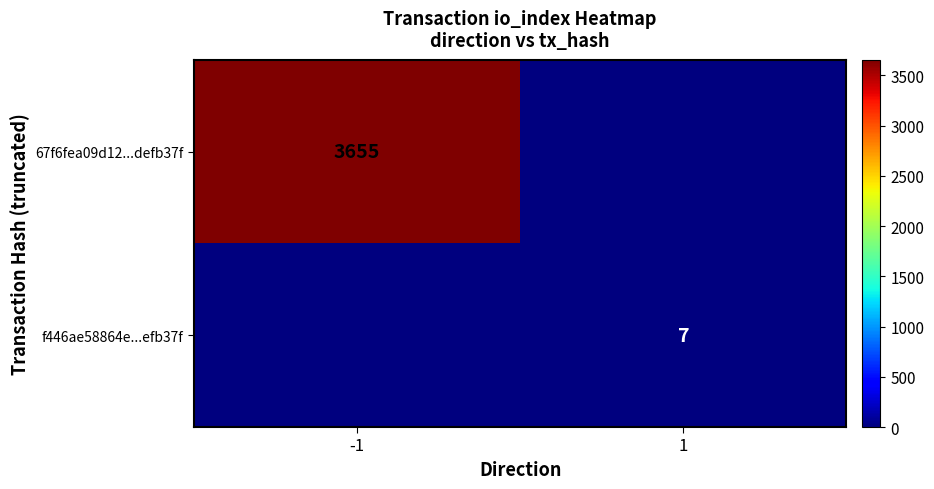

Which category has the lowest value across all series?

1